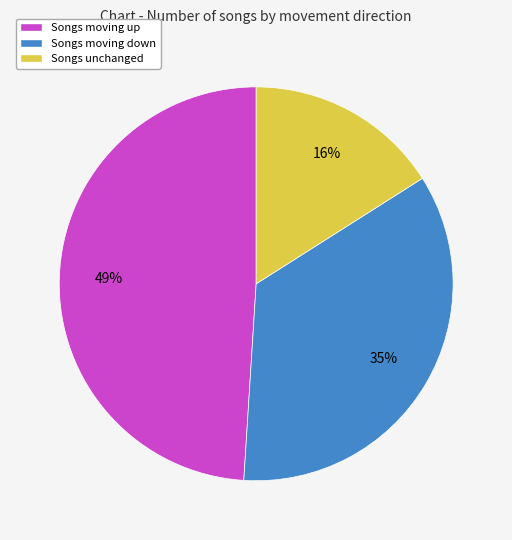

To the nearest percent, what is the average slice percentage?

33%